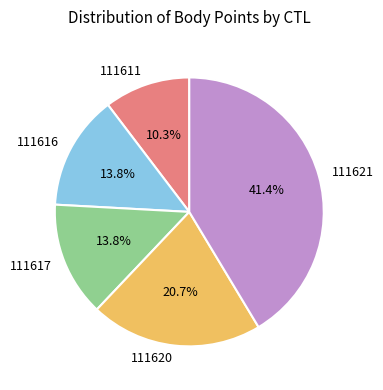

What percentage is NOT represented by 111616?

86.2%